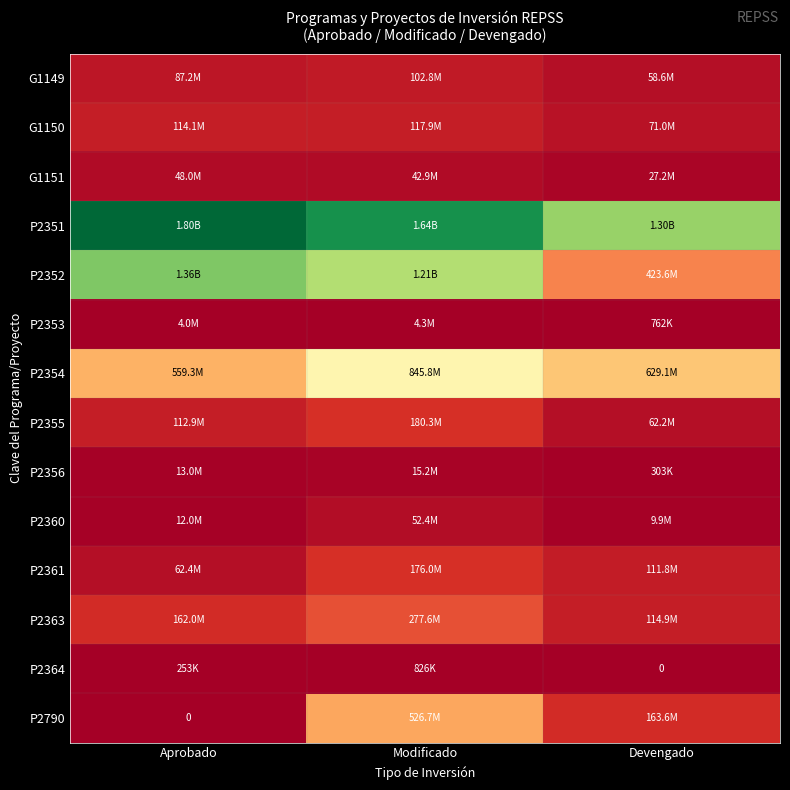

Which label corresponds to the largest value in the chart?

Aprobado